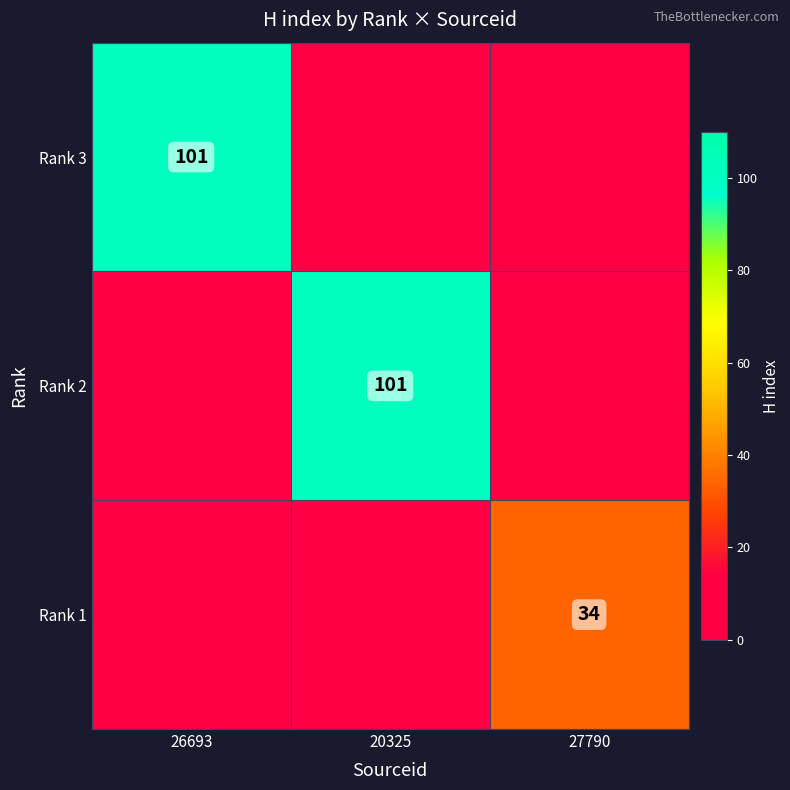

What is the total value across all series at 27790?

34